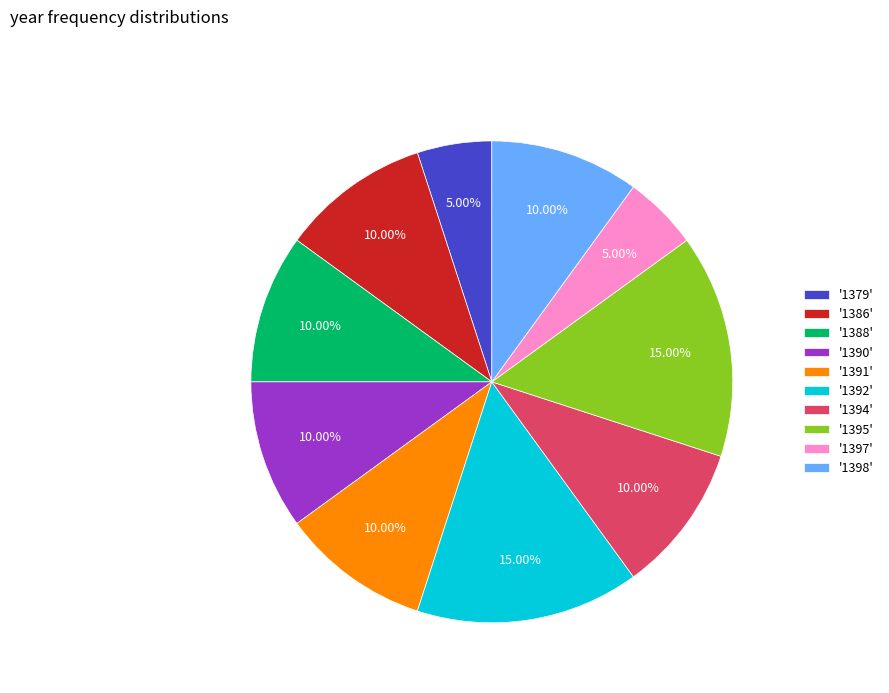

Do '1386' and '1390' together represent more than half of the pie?

No